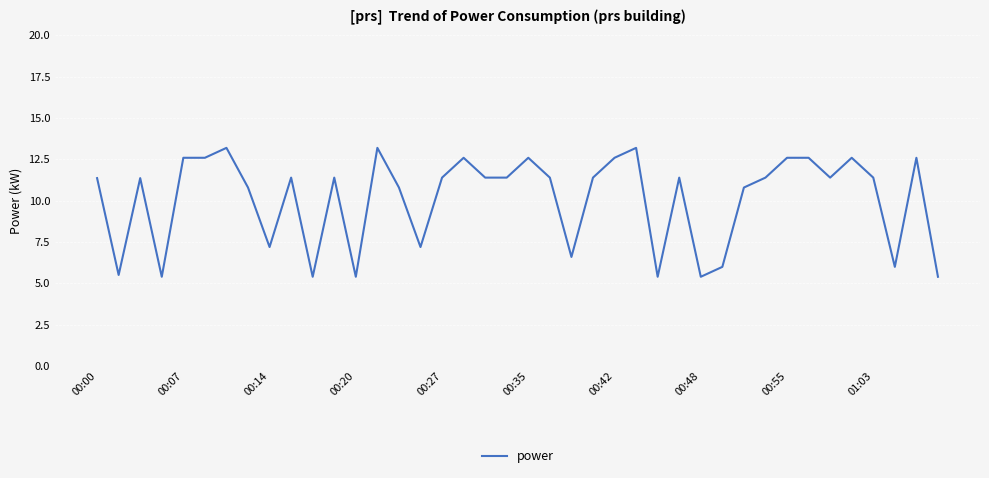

What is the smallest value displayed?

5.4